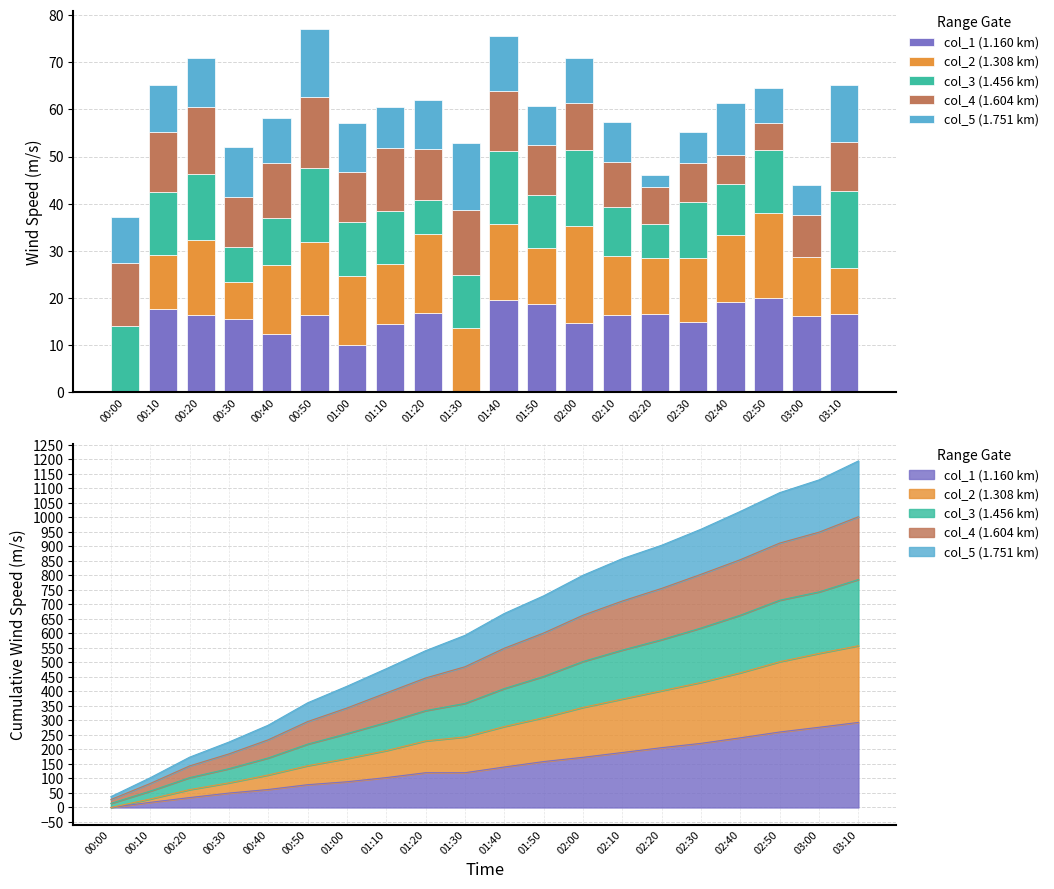

Reading left to right, what are all the values shown in this chart?

col_1 (1.160 km): 0.0	17.7	16.4	15.5	12.4	16.5	10.1	14.4	16.8	0.0	19.7	18.7	14.7	16.5	16.7	14.9	19.1	20.0	16.3	16.7
col_2 (1.308 km): 0.0	11.5	15.9	7.9	14.7	15.4	14.6	12.9	16.7	13.7	16.1	12.0	20.5	12.4	11.9	13.7	14.2	18.1	12.4	9.7
col_3 (1.456 km): 14.0	13.3	14.0	7.5	9.9	15.6	11.5	11.1	7.4	11.2	15.4	11.1	16.2	10.5	7.2	11.7	10.9	13.4	0.0	16.3
col_4 (1.604 km): 13.4	12.7	14.3	10.5	11.7	15.2	10.6	13.5	10.7	13.7	12.7	10.6	10.0	9.5	7.7	8.3	6.2	5.7	8.9	10.3
col_5 (1.751 km): 9.9	9.9	10.3	10.7	9.5	14.3	10.3	8.6	10.5	14.2	11.6	8.3	9.5	8.4	2.7	6.6	11.0	7.4	6.4	12.3